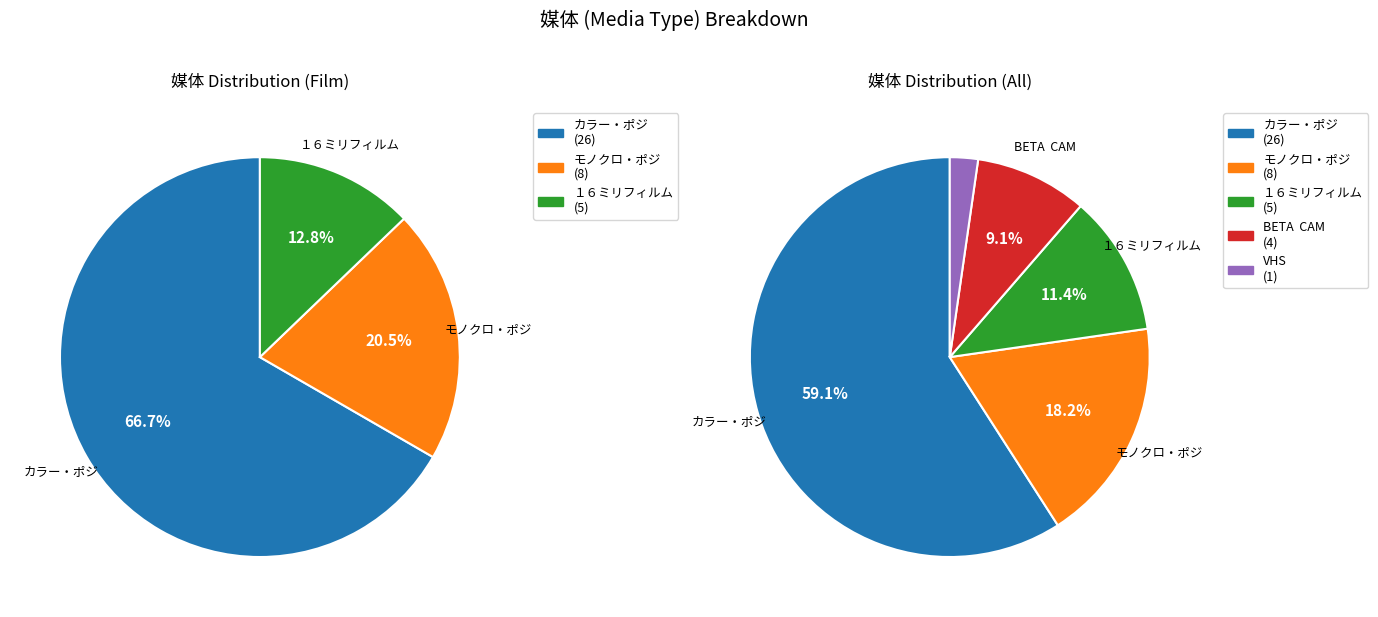

What is the majority slice?

カラー・ポジ